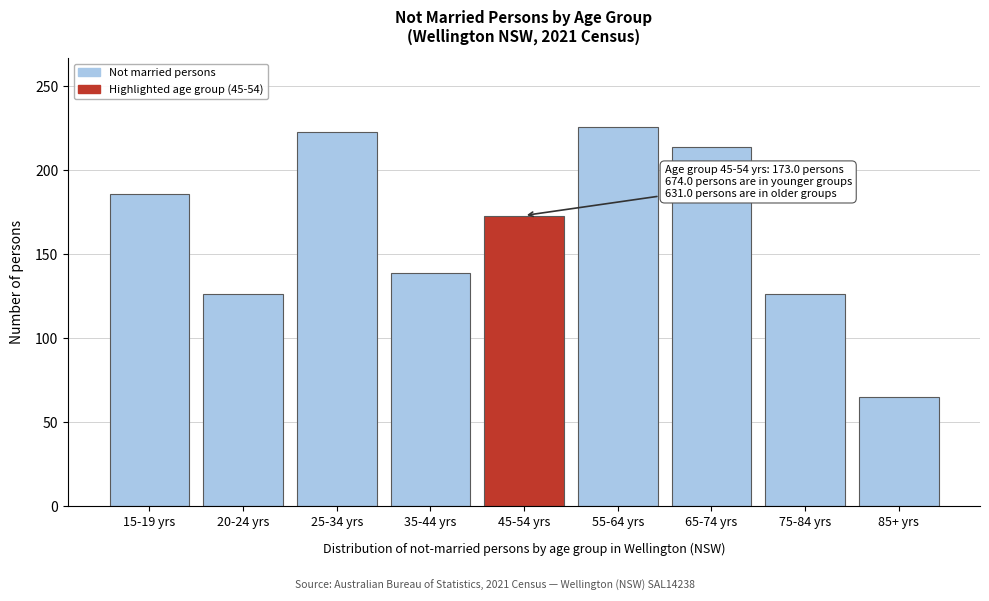

Reading right to left, extract all data points from this chart.

65	126	214	226	173	139	223	126	186